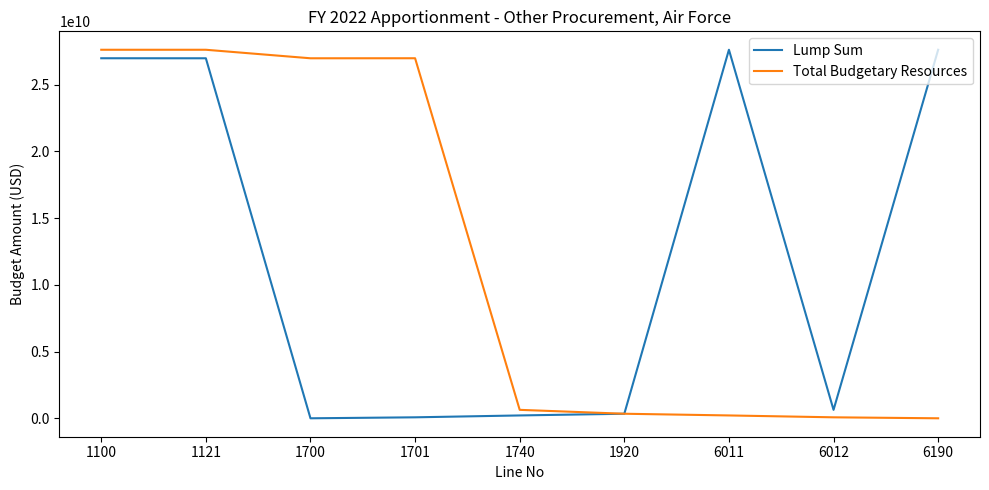

What is the greatest value displayed?

27622755000